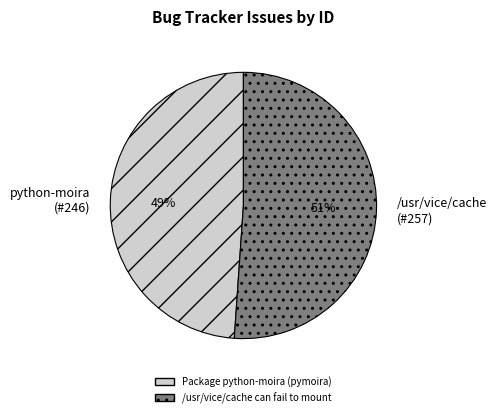

Combined, do python-moira (#246) and /usr/vice/cache (#257) account for over 50%?

Yes